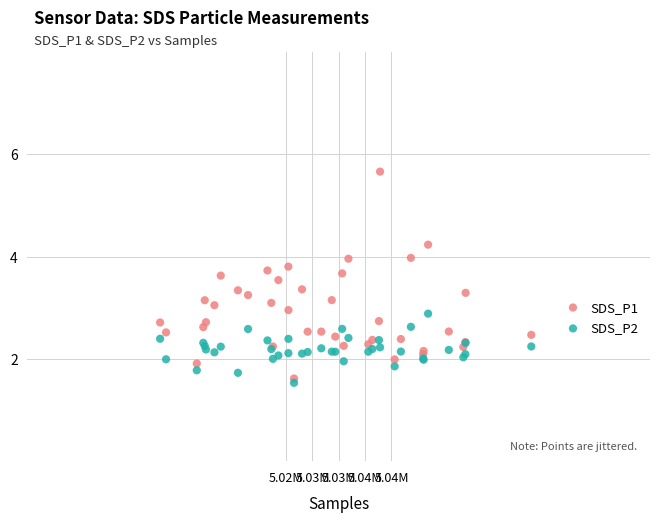

Which series reaches the maximum Y coordinate?

SDS_P1